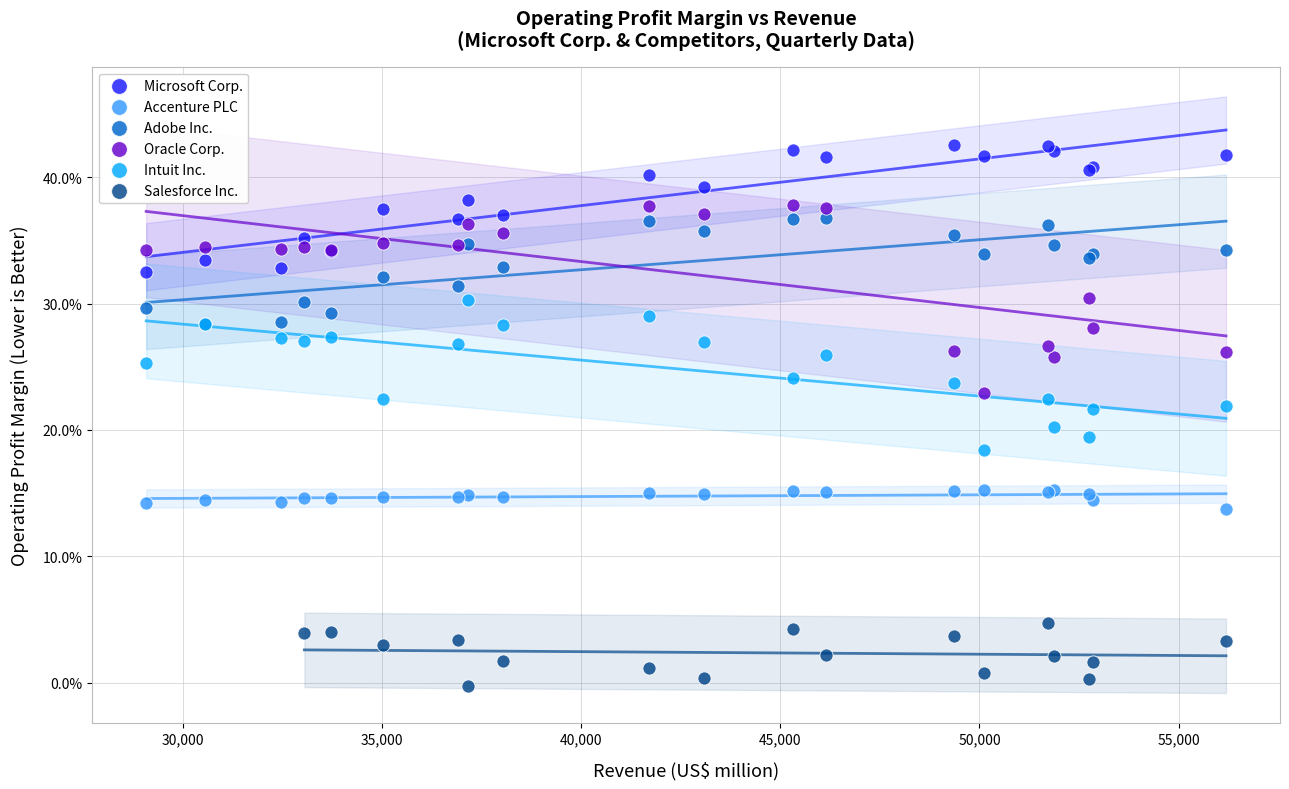

Which series reaches the maximum Y coordinate?

Microsoft Corp.